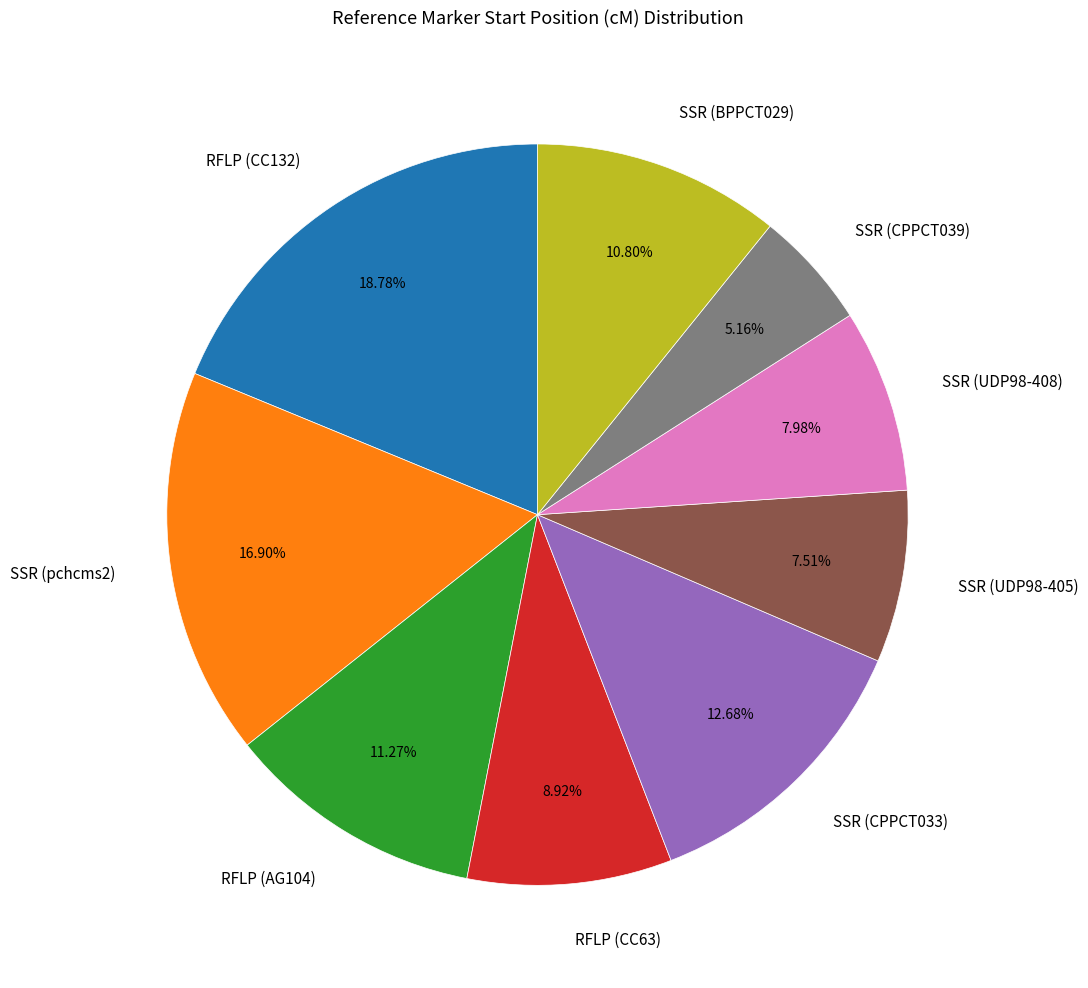

What is the ratio of the value at RFLP (CC63) to the value at RFLP (CC132)?

0.5